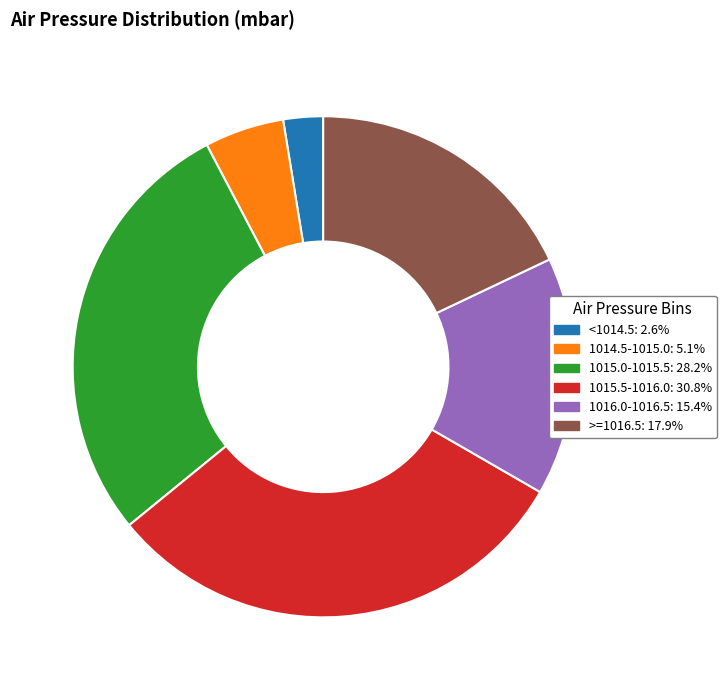

Do >=1016.5 and 1016.0-1016.5 together represent more than half of the pie?

No